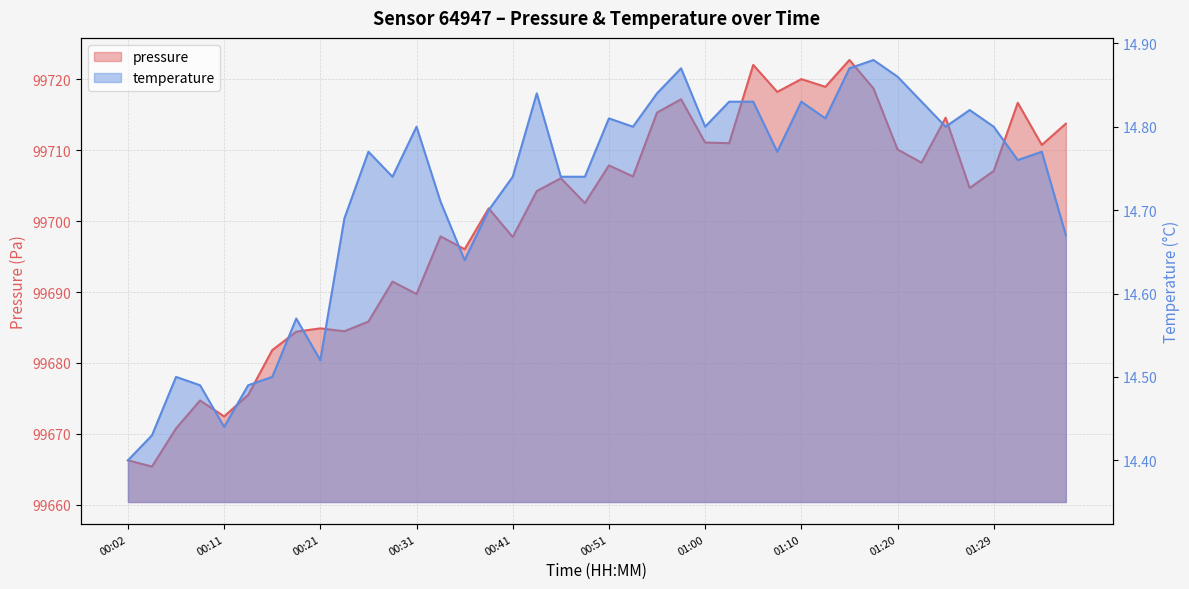

How many data points in pressure are less than 99706?

20